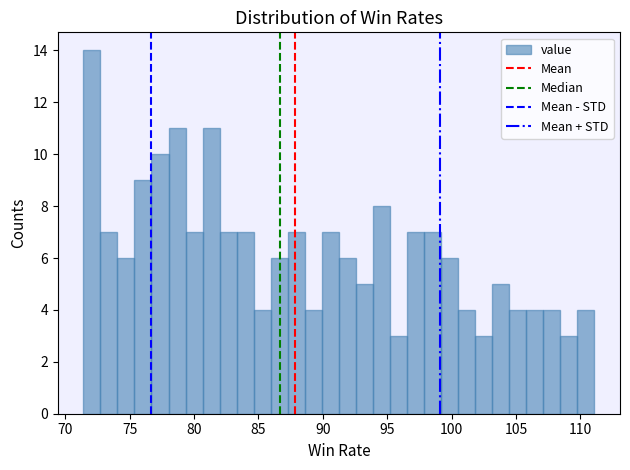

Read against the x-axis, roughly where is the centre of the tallest bar?

72.0